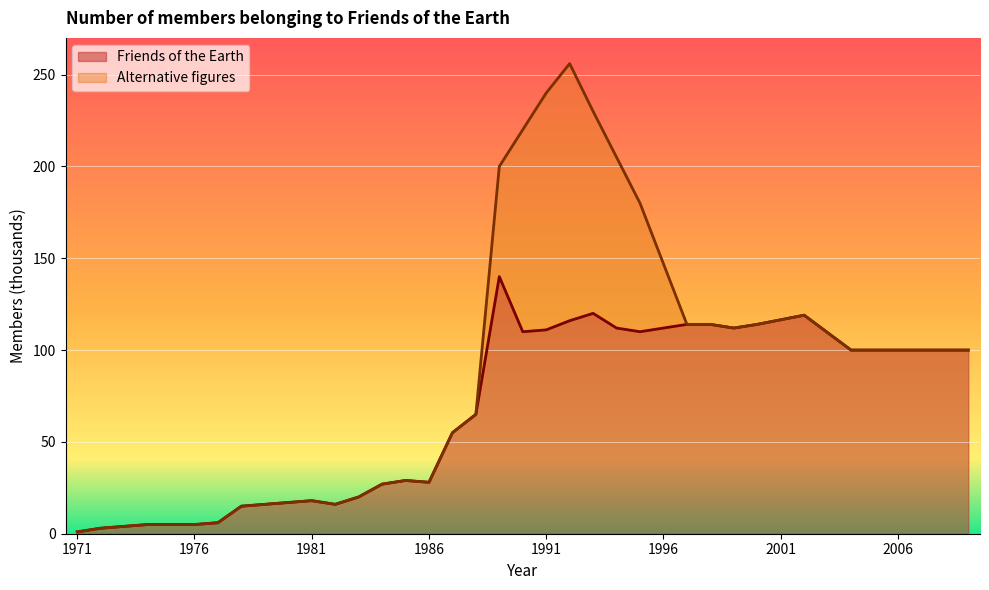

True or false: Friends of the Earth has a value of 6.0 at 1977.

True